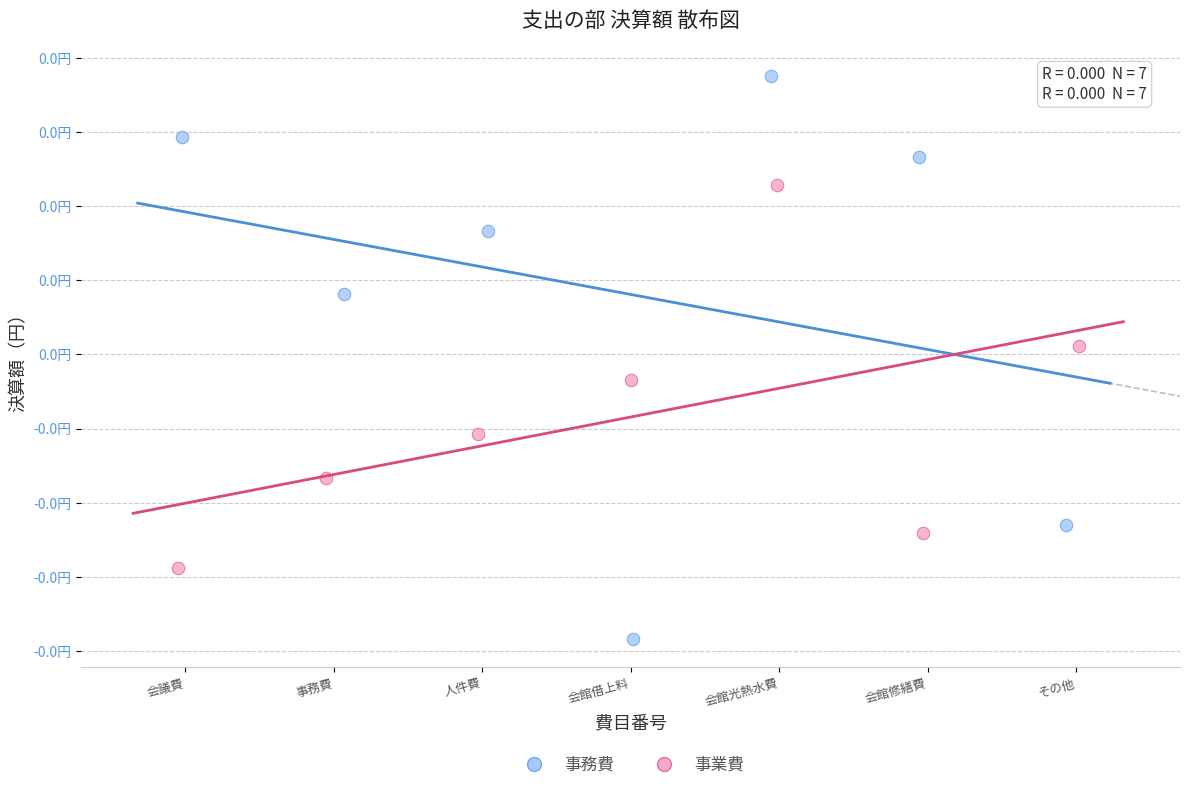

Which series contains the highest Y value?

事務費